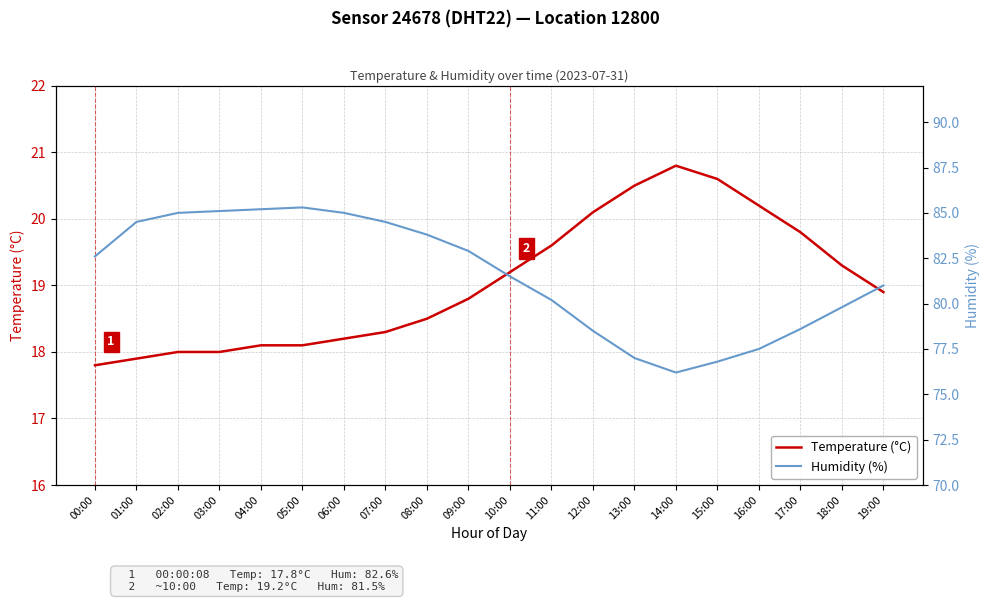

List the series in order of their peak value, highest first.

Humidity (%), Temperature (°C)